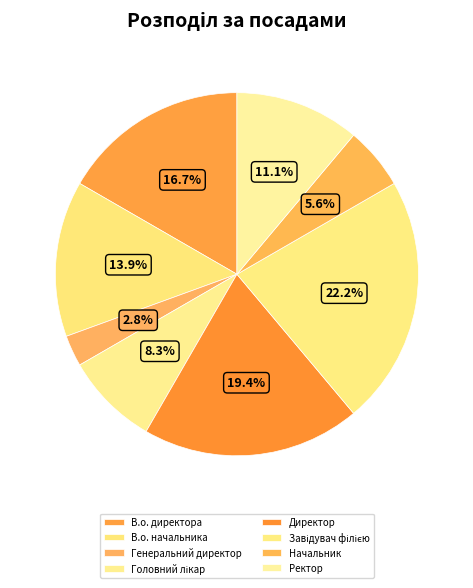

Count the number of slices in the pie.

8